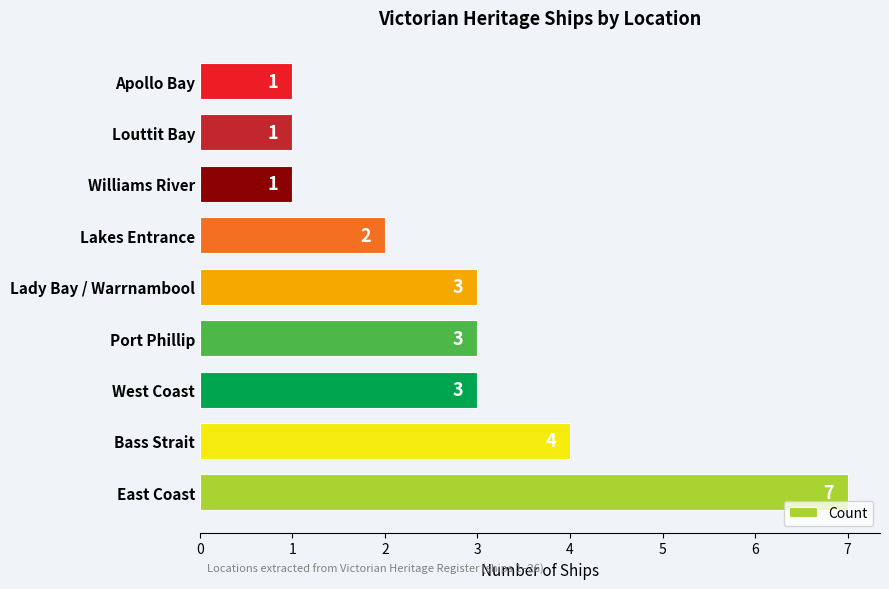

What is the difference between the maximum and minimum values?

6